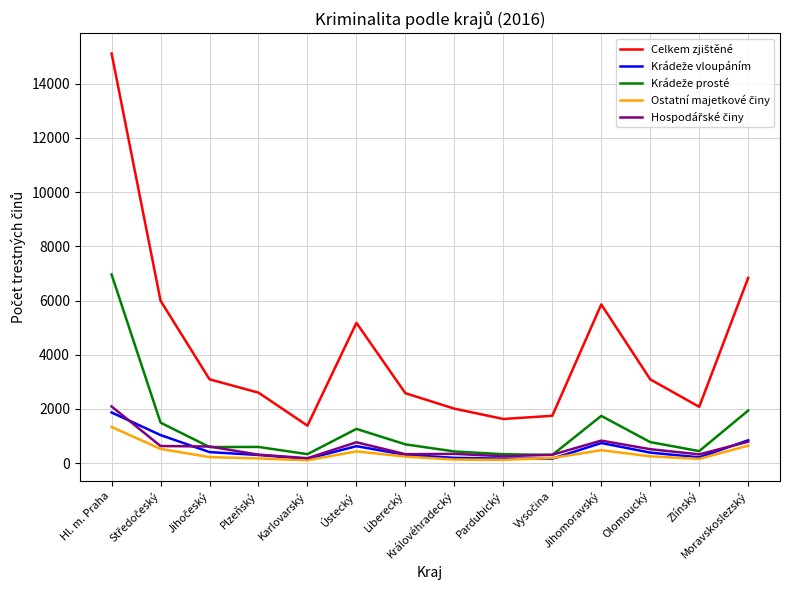

What is the total value across all series at Hl. m. Praha?

27372